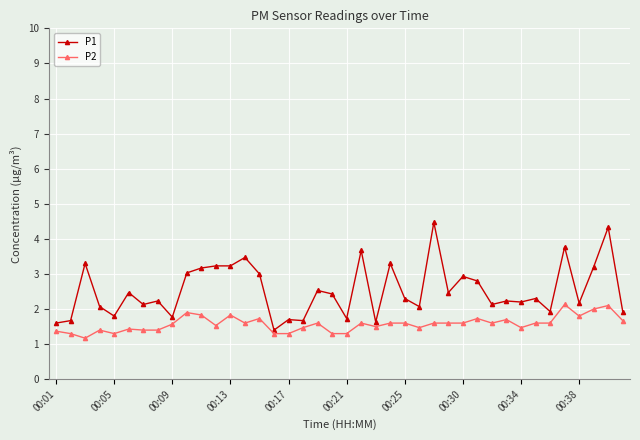

What is the maximum value for P1?

4.5